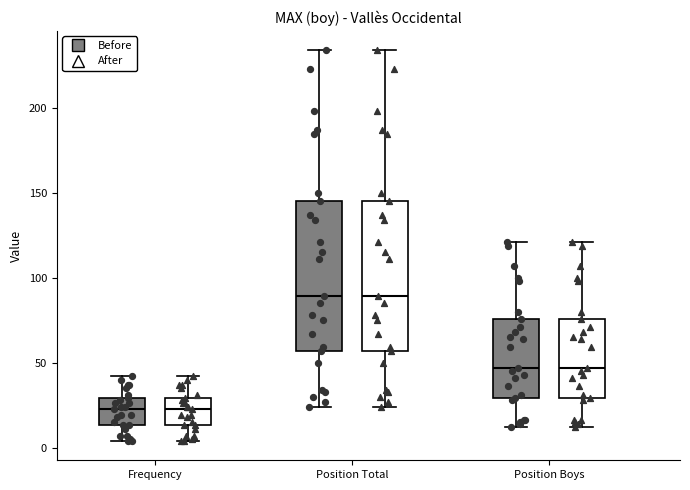

Reading left to right, transcribe this box plot: for each box, give where its median line is, the range the box spans, and where its two whiskers end, as read against the y-axis. The values are not printed on the chart, so give them approximately, as read against the axis.

Frequency (Before): median 25, box 15 to 30, whiskers 5 to 40
Frequency (After): median 25, box 15 to 30, whiskers 5 to 40
Position Total (Before): median 90, box 55 to 145, whiskers 25 to 235
Position Total (After): median 90, box 55 to 145, whiskers 25 to 235
Position Boys (Before): median 45, box 30 to 75, whiskers 10 to 120
Position Boys (After): median 45, box 30 to 75, whiskers 10 to 120